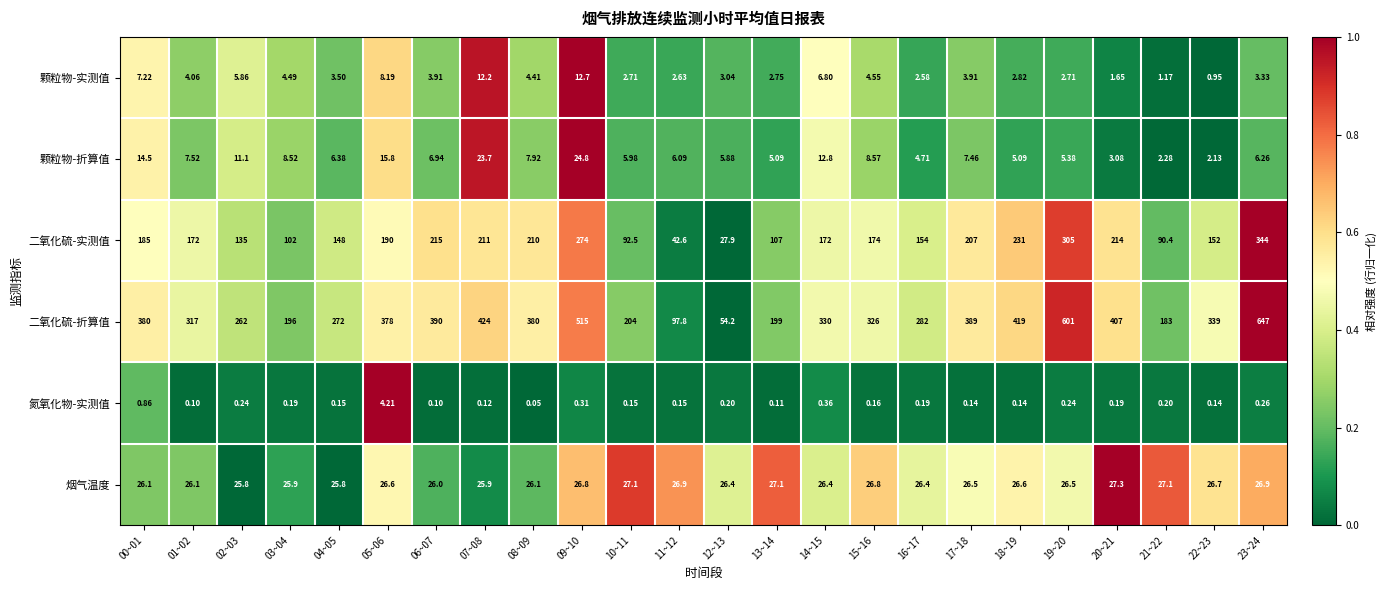

What is the difference between the highest and lowest values at 01~02?

316.9